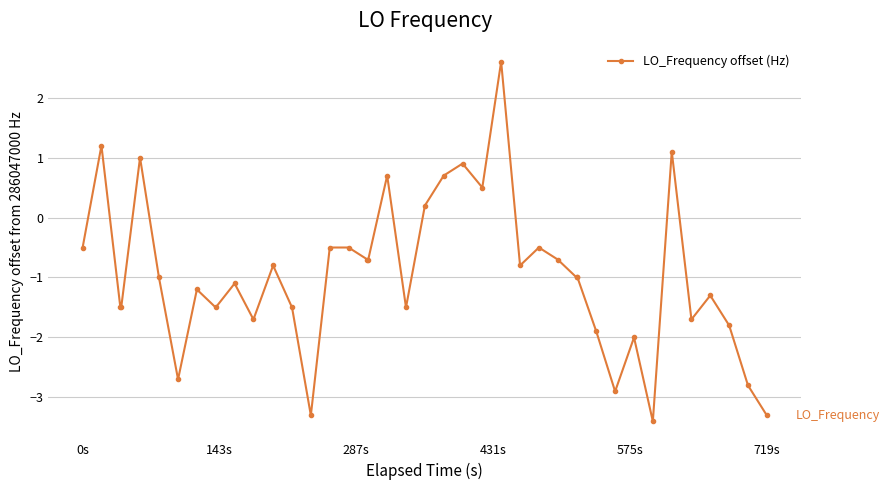

How many positive values are there?

9